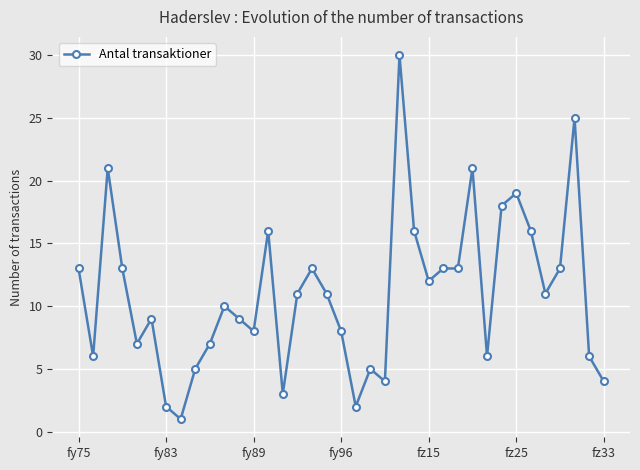

Does the chart have visible grid lines?

Yes